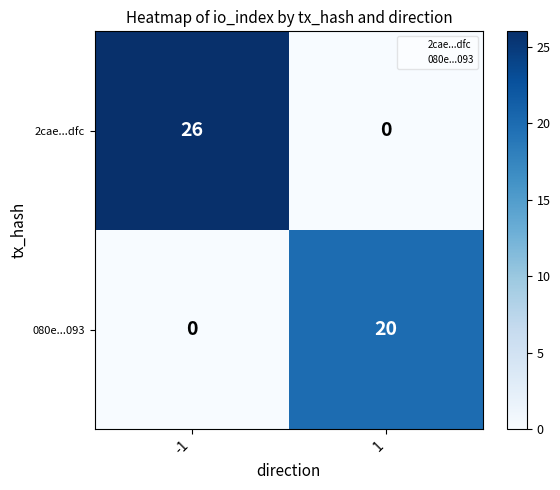

Rank the series by their average value, from lowest to highest.

080e...093, 2cae...dfc